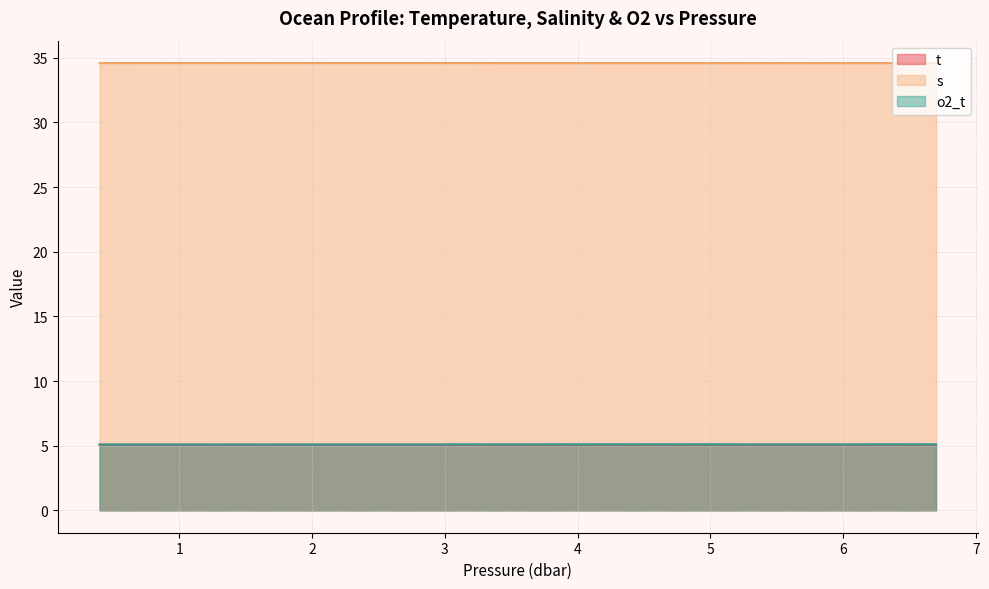

What is the smallest value displayed?

5.1